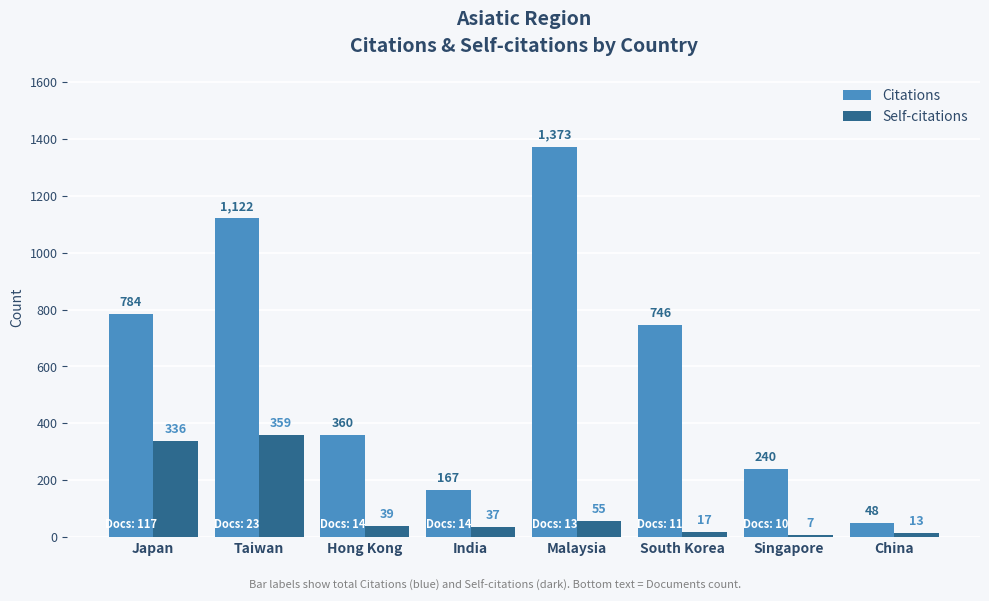

Reading left to right, extract all data points from this chart.

Citations: Japan=784	Taiwan=1122	Hong Kong=360	India=167	Malaysia=1373	South Korea=746	Singapore=240	China=48
Self-citations: Japan=336	Taiwan=359	Hong Kong=39	India=37	Malaysia=55	South Korea=17	Singapore=7	China=13